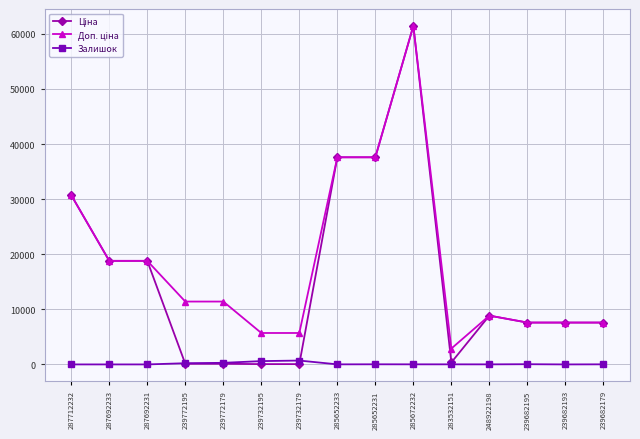

In Залишок, how many points are higher than both neighbors (excluding endpoints)?

3